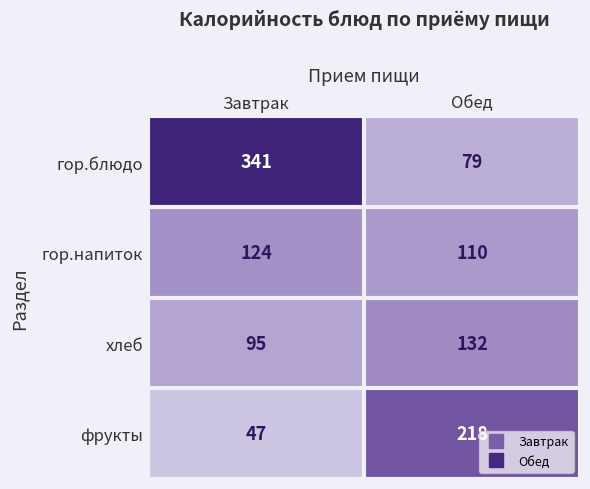

Count the number of categories in the chart.

2